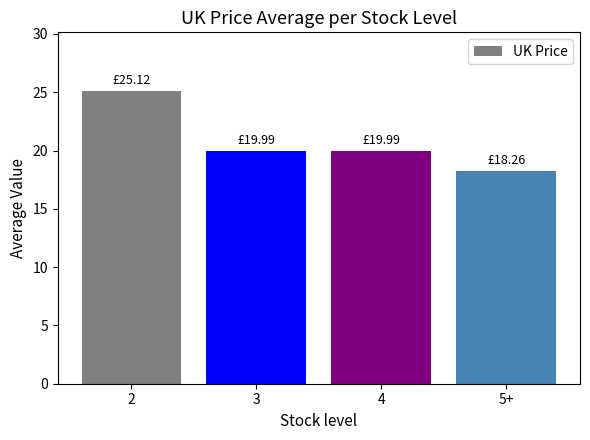

Reading left to right, list all the values displayed in this chart.

25.1	20.0	20.0	18.3